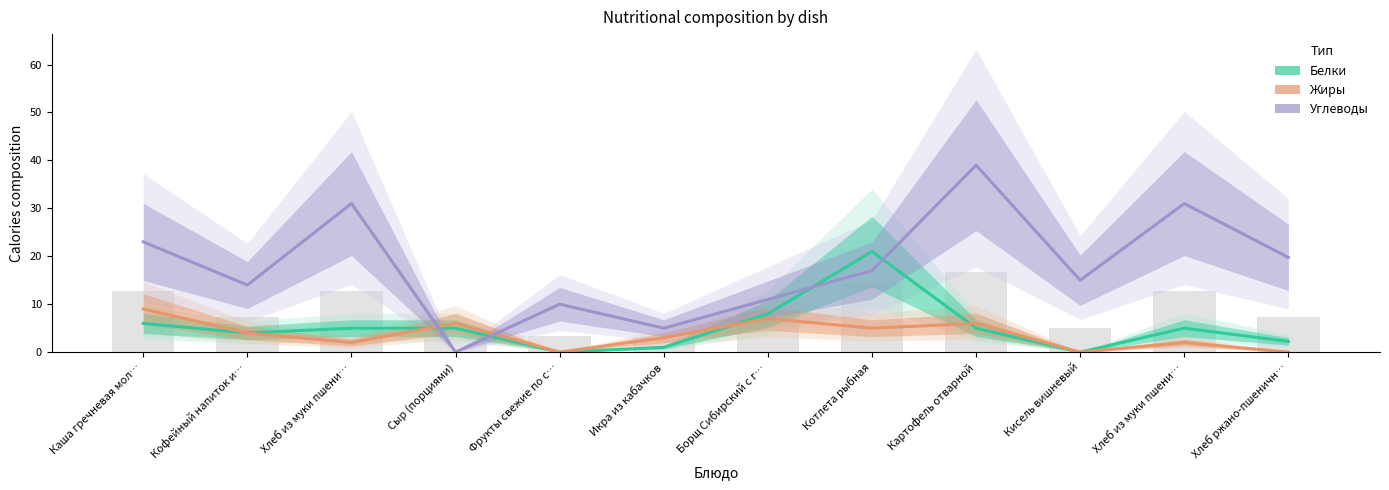

At how many categories does at least one series exceed 28?

3